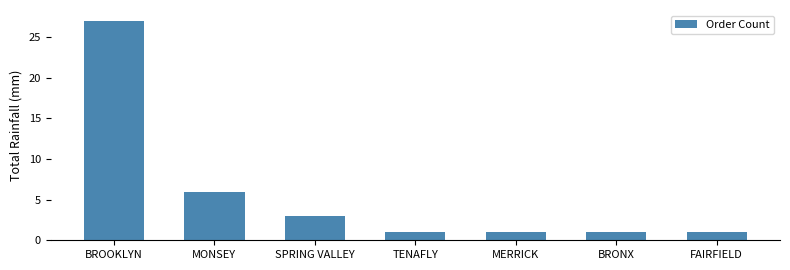

What is the maximum value shown in the chart?

27